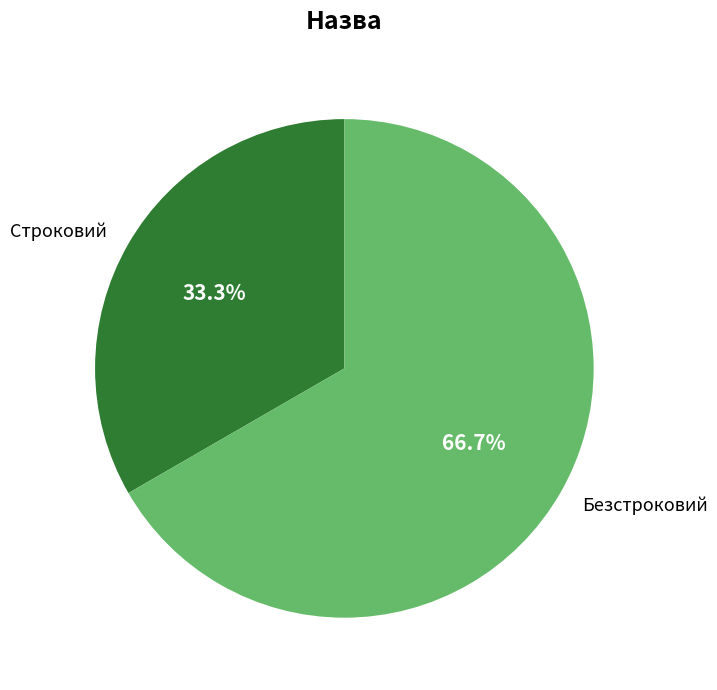

Is it true that Строковий is 39% of the pie?

False